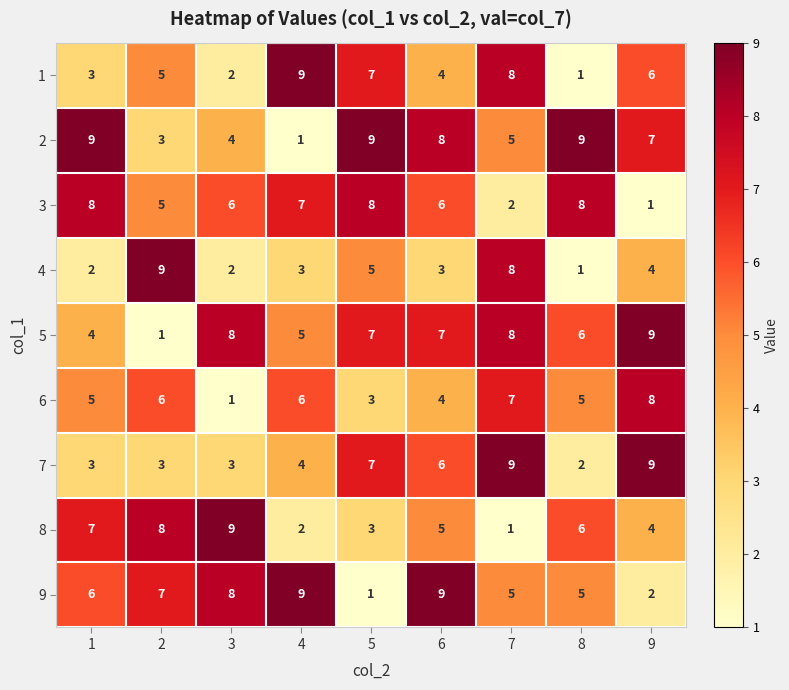

What is the difference between the maximum and second lowest values in the 7 series?

6